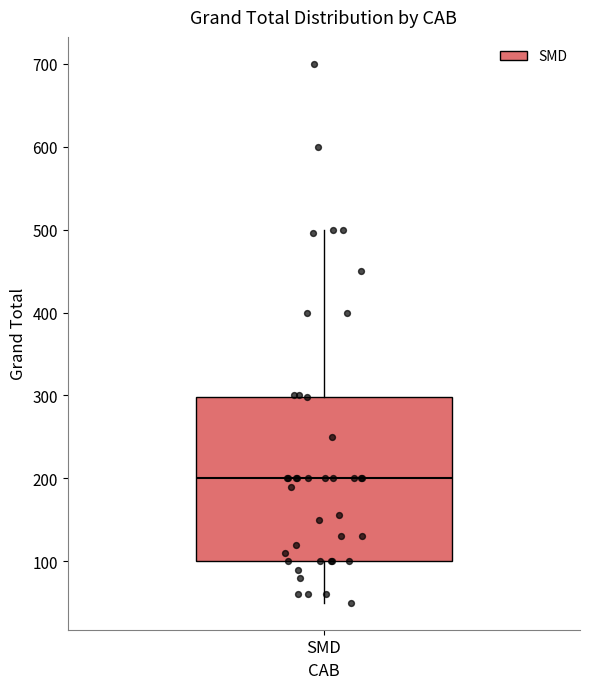

Read this box plot against the y-axis: the position of the median line, the range covered by the box, and the ends of both whiskers. The values are not printed on the chart, so give them approximately, as read against the axis.

median 200, box 100 to 300, whiskers 50 to 500